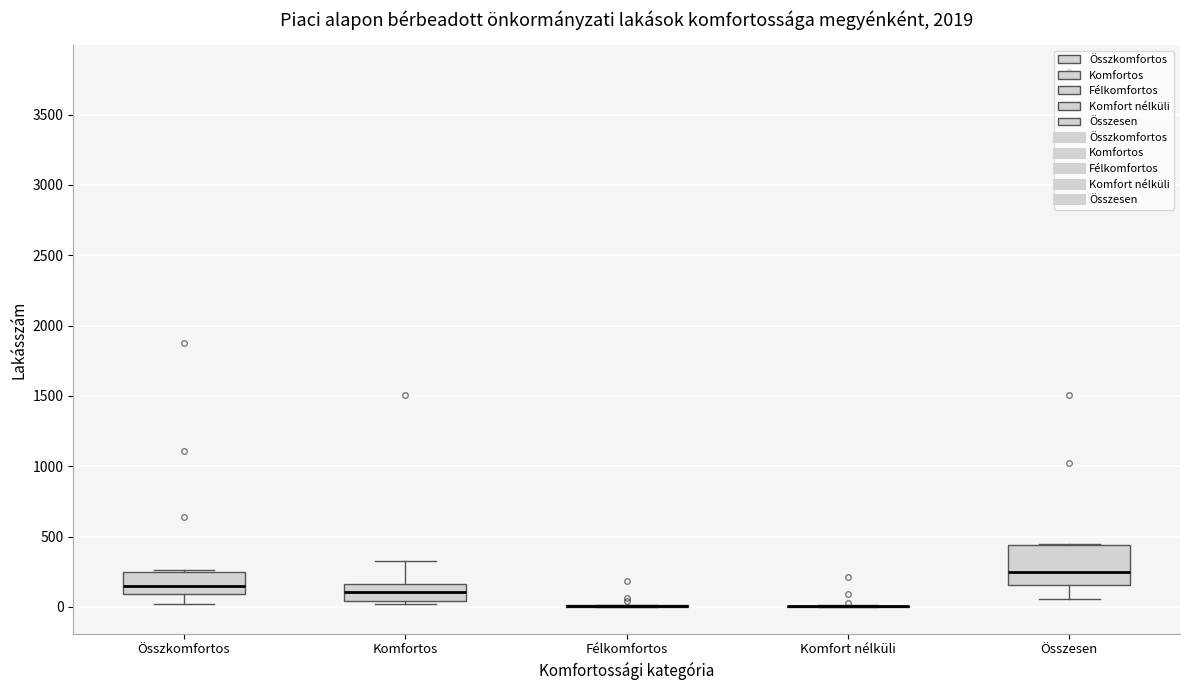

Reading left to right, read every box against the y-axis: the position of its median line, the range the box covers, and the ends of its whiskers. The values are not printed on the chart, so give them approximately, as read against the axis.

Összkomfortos: median 150, box 100 to 250, whiskers 0 to 250
Komfortos: median 100, box 50 to 150, whiskers 0 to 350
Félkomfortos: box collapsed to a line at 0, whiskers 0 to 0
Komfort nélküli: box collapsed to a line at 0, whiskers 0 to 0
Összesen: median 250, box 150 to 450, whiskers 50 to 450